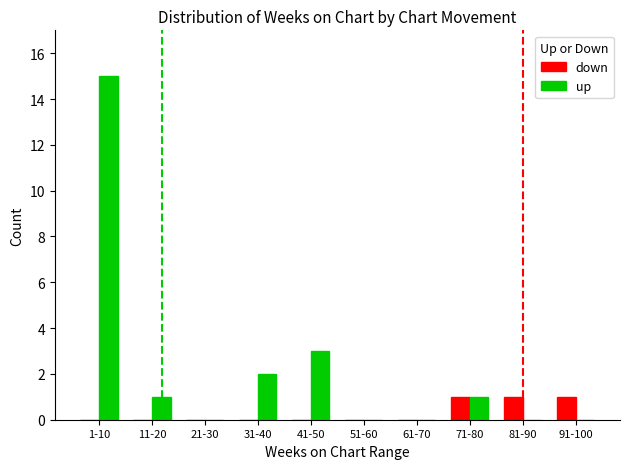

The up series shows 10 at 61-70. True or false?

False